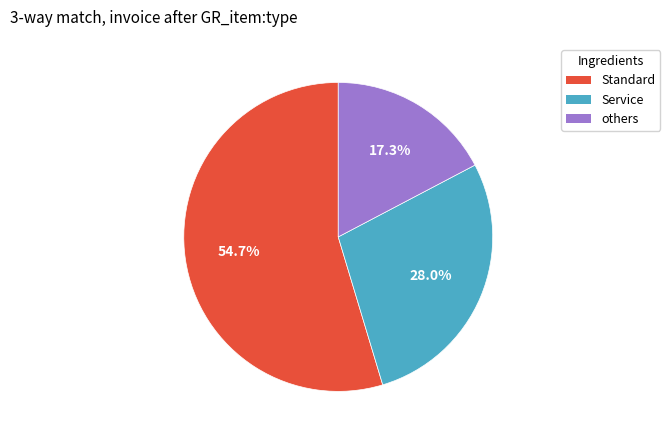

Does any single category account for the majority?

Yes